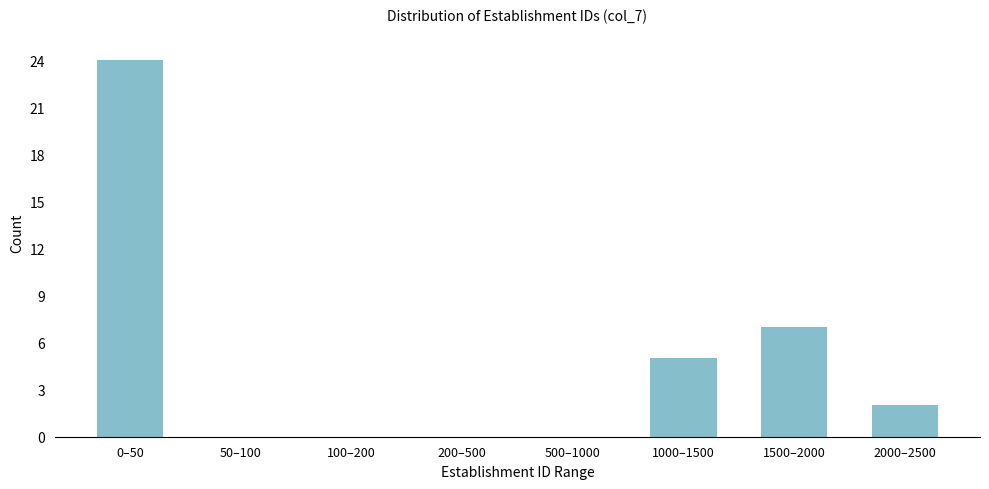

Reading right to left, list all the values displayed in this chart.

2000–2500=2	1500–2000=7	1000–1500=5	500–1000=0	200–500=0	100–200=0	50–100=0	0–50=24